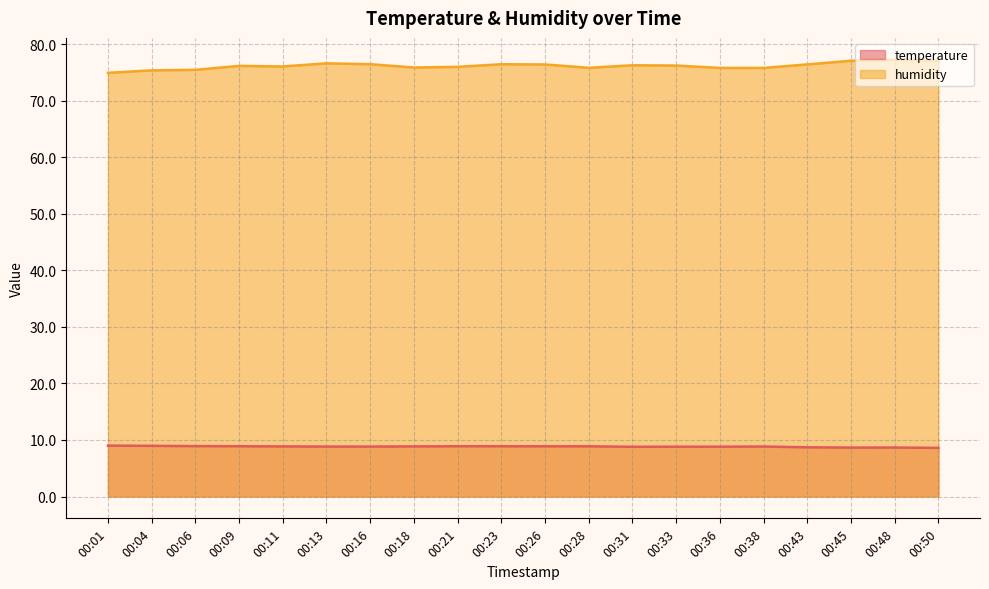

How many categories are shown in the chart?

20